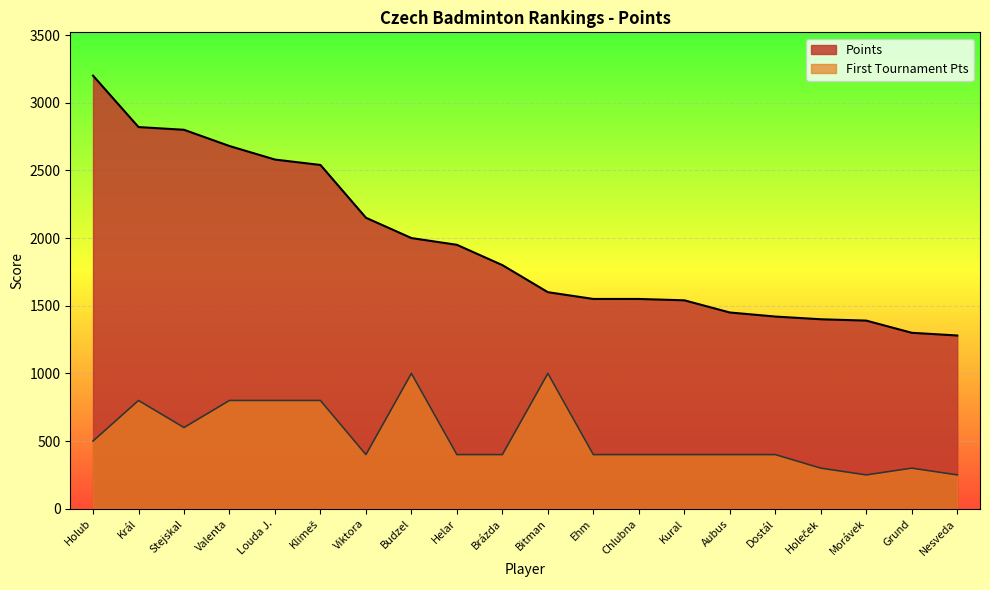

True or false: Points and Col6 cross at least once.

False